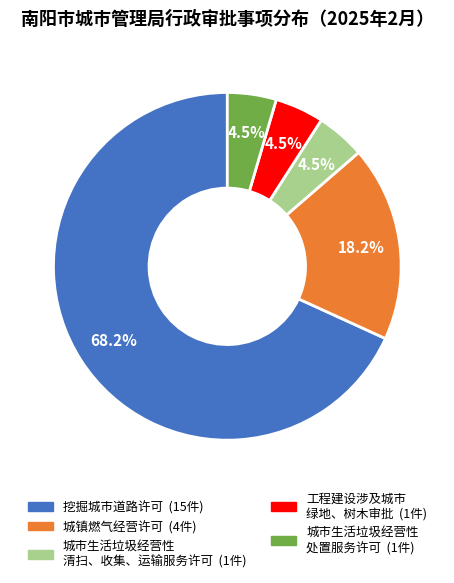

Does any single category account for the majority?

Yes